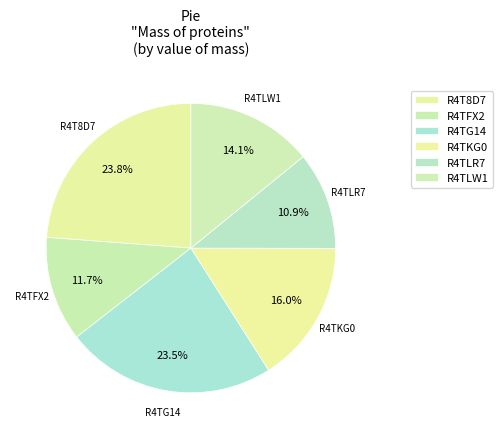

Combined, what portion of the pie is R4TFX2 and R4TG14?

35.2%